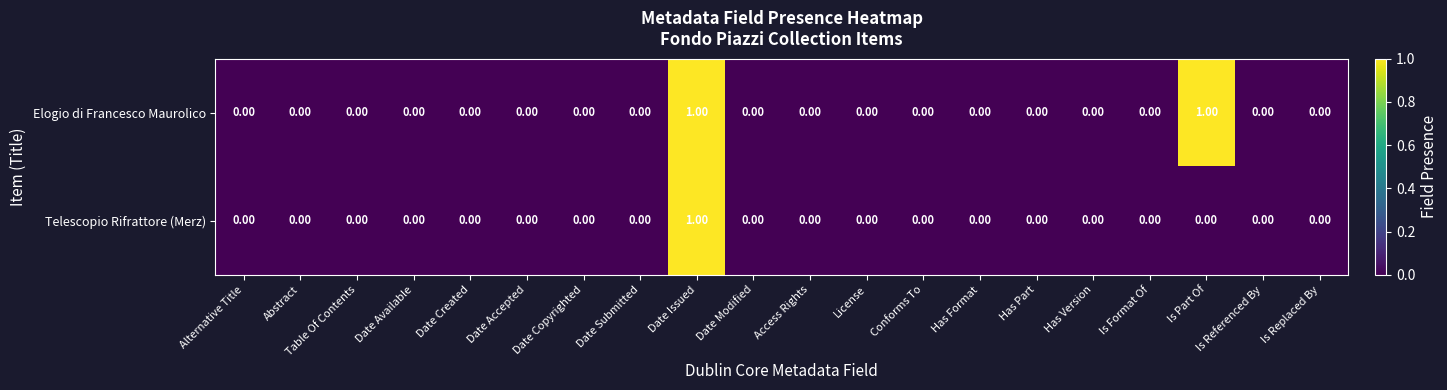

List the series in order of their overall mean, highest first.

Elogio di Francesco Maurolico, Telescopio Rifrattore (Merz)